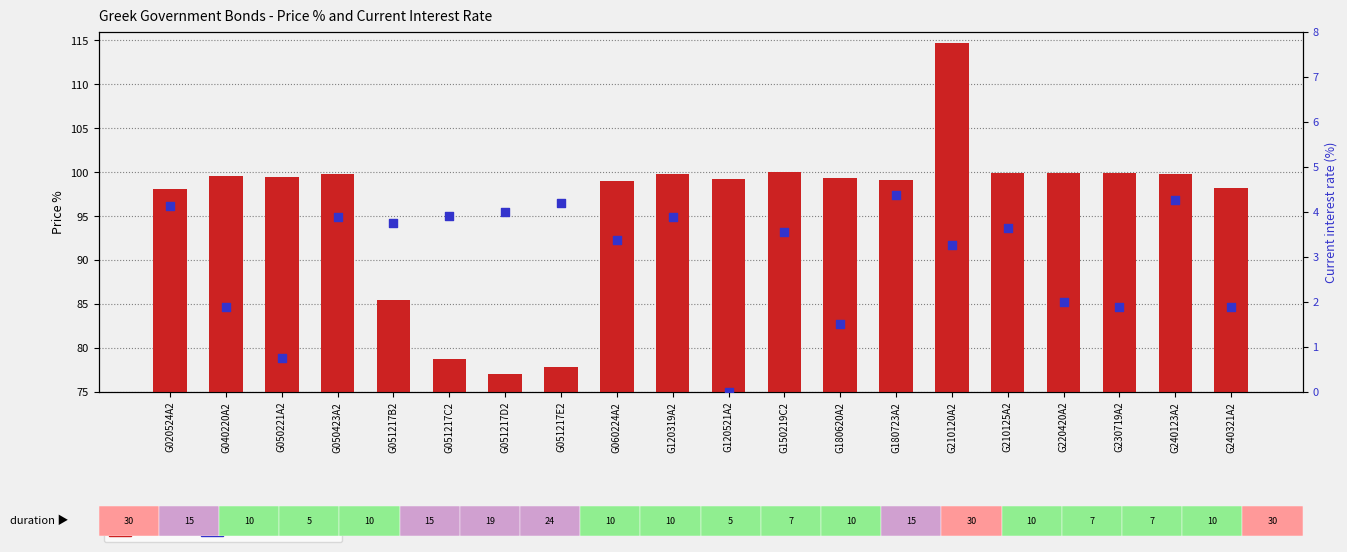

Is the value of Current interest rate at G220420A2 greater than the value of Price % at G051217B2?

No